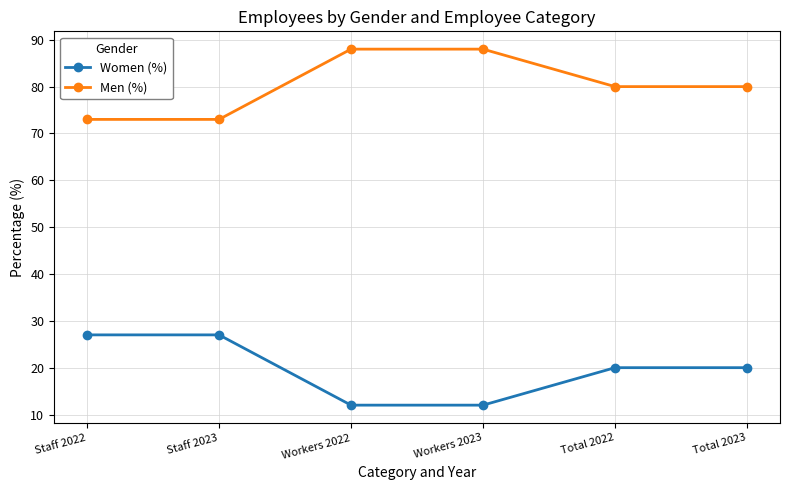

True or false: Women (%) and Men (%) cross at least once.

False